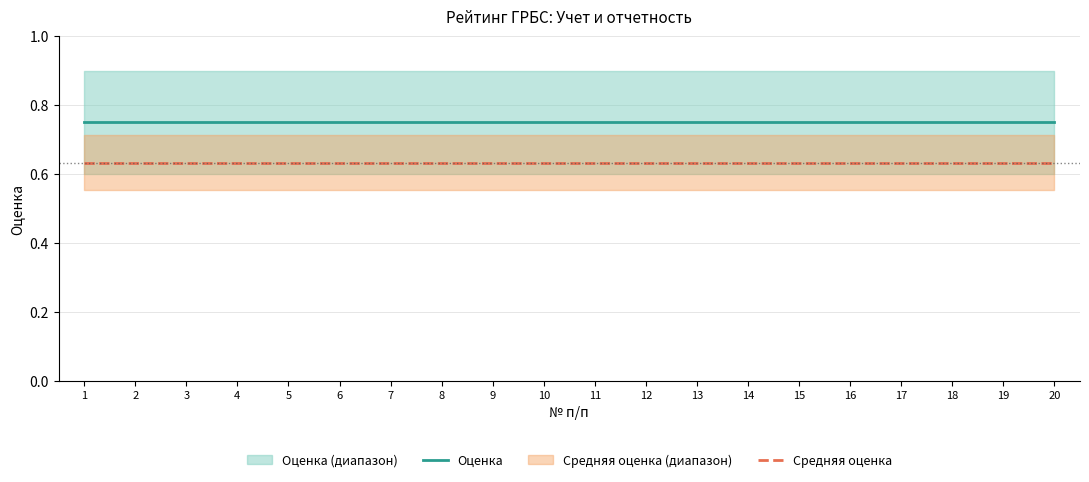

Reading right to left, transcribe all the data shown in this chart.

Оценка: 0.8	0.8	0.8	0.8	0.8	0.8	0.8	0.8	0.8	0.8	0.8	0.8	0.8	0.8	0.8	0.8	0.8	0.8	0.8	0.8
Средняя оценка: 0.6	0.6	0.6	0.6	0.6	0.6	0.6	0.6	0.6	0.6	0.6	0.6	0.6	0.6	0.6	0.6	0.6	0.6	0.6	0.6